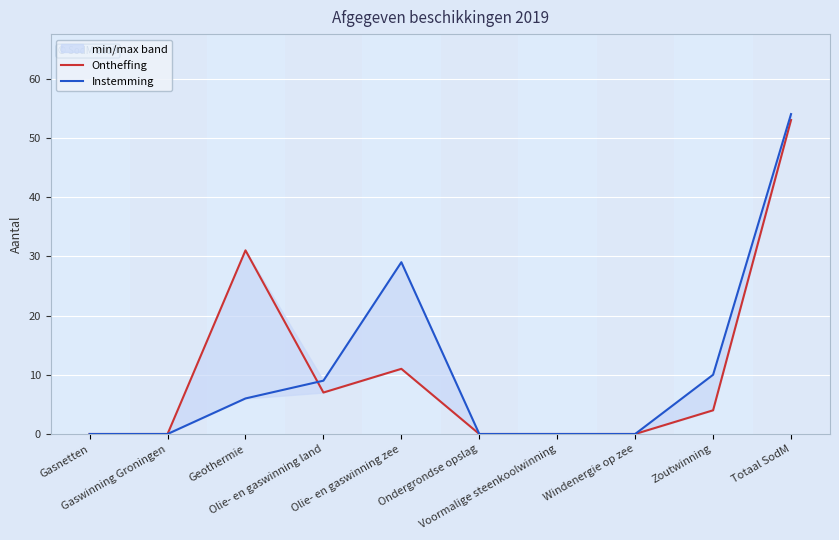

What is the difference between the maximum and minimum values in the Instemming series?

54